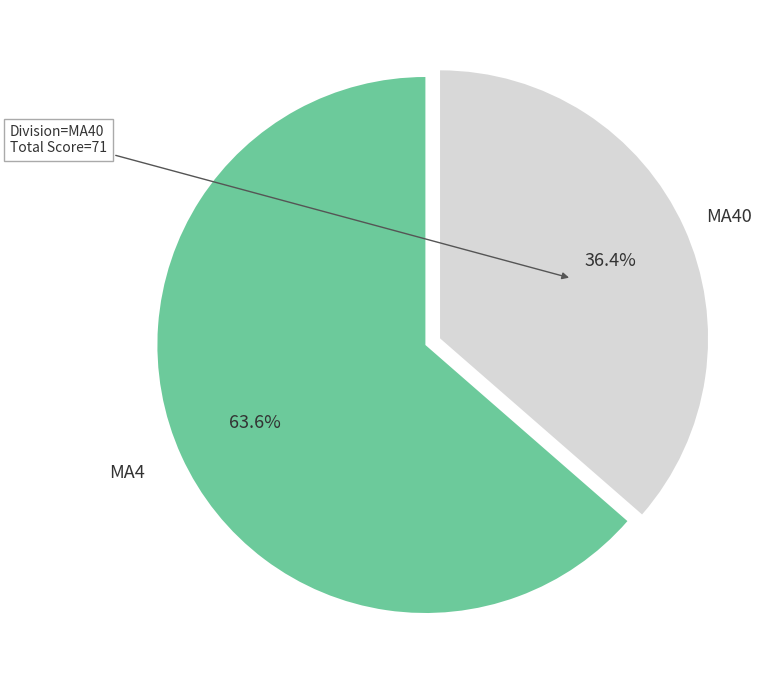

To the nearest percent, what is the difference between the largest and smallest slice percentages?

27%